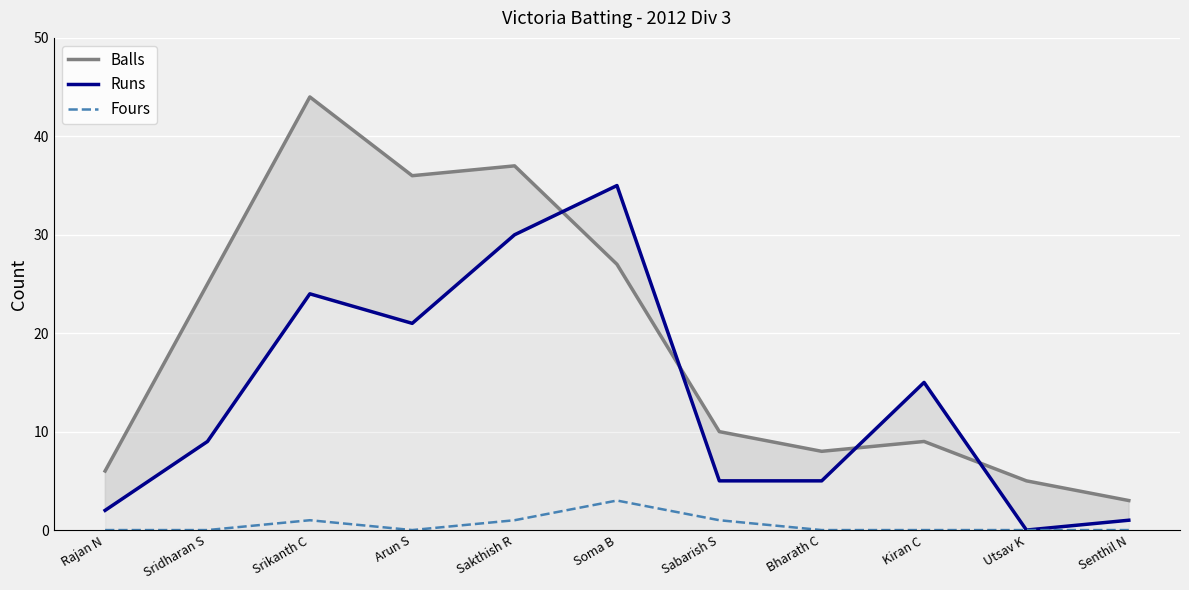

Which series has the largest total across all categories?

Balls